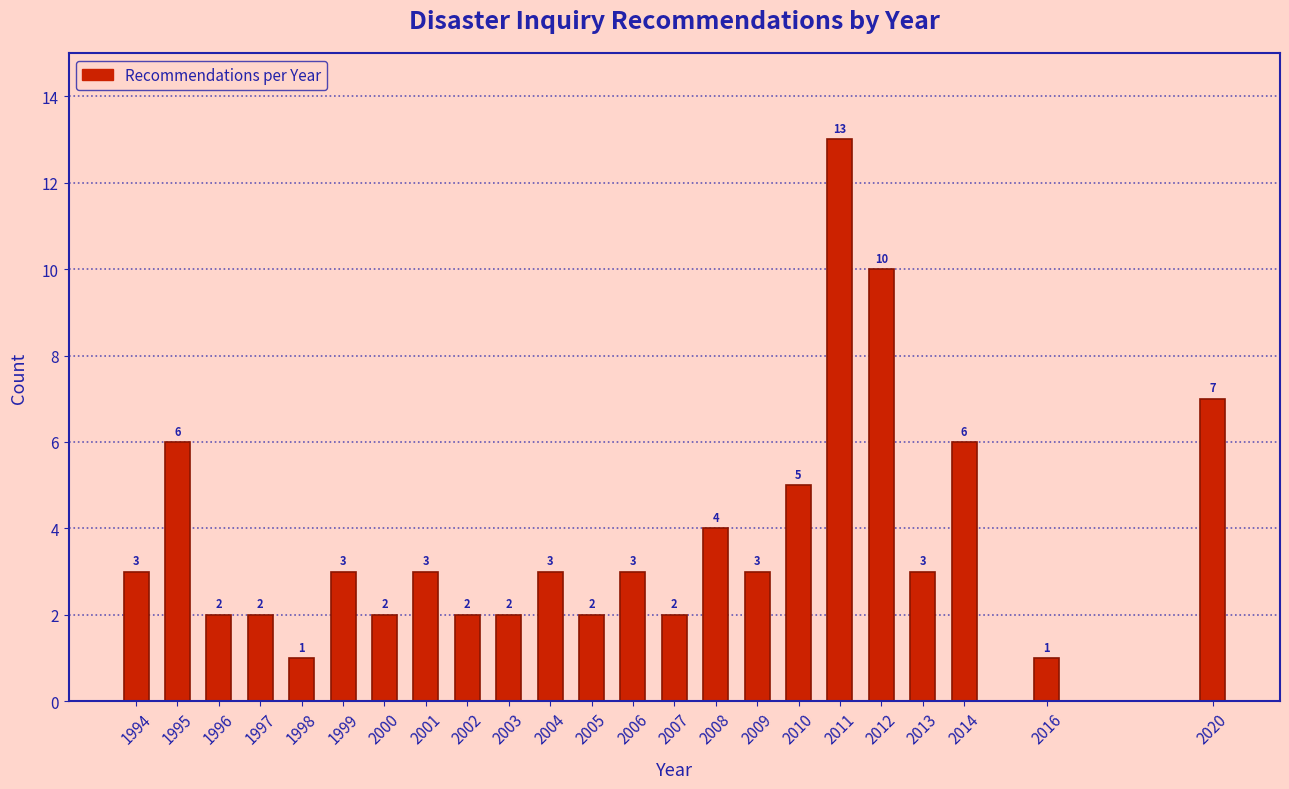

Reading right to left, transcribe all the data shown in this chart.

2020=7	2016=1	2014=6	2013=3	2012=10	2011=13	2010=5	2009=3	2008=4	2007=2	2006=3	2005=2	2004=3	2003=2	2002=2	2001=3	2000=2	1999=3	1998=1	1997=2	1996=2	1995=6	1994=3